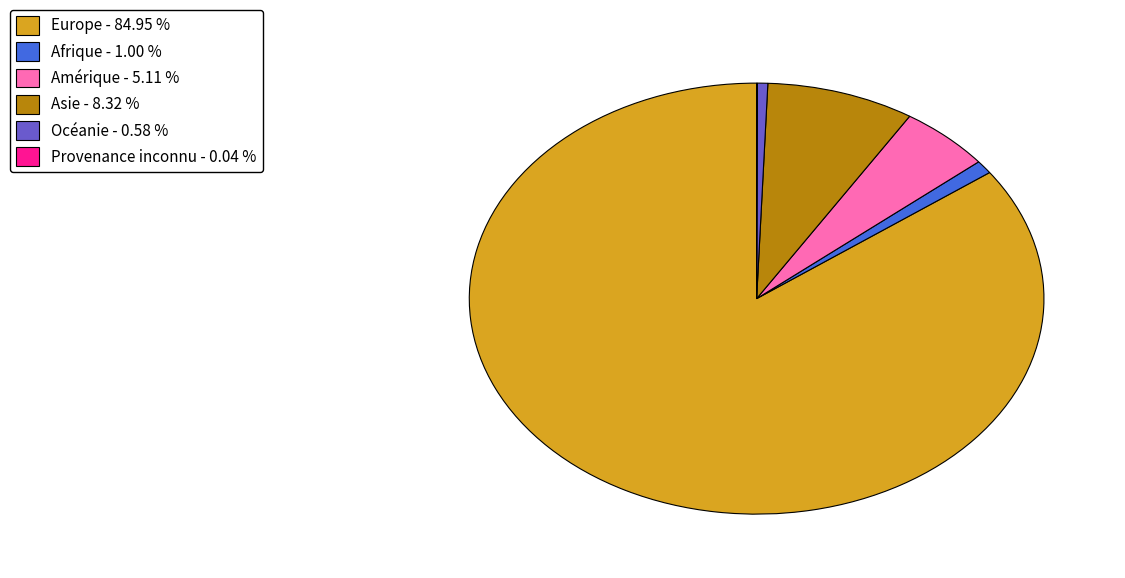

What is the largest slice in the pie chart?

Europe